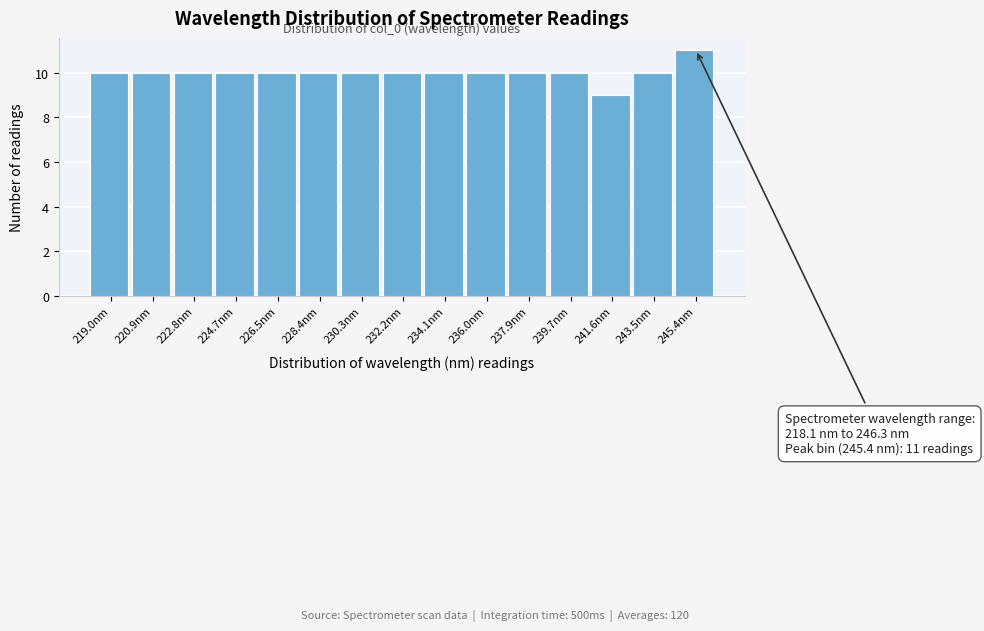

Which range on the x-axis has the tallest bar?

244.4 to 246.4